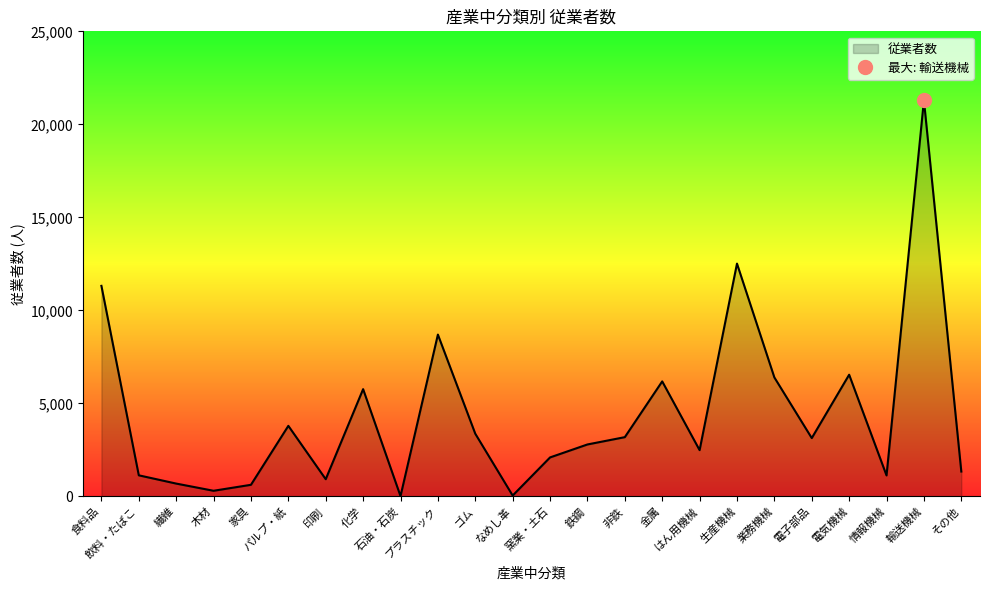

How many points are higher than both their immediate neighbors (excluding endpoints)?

7